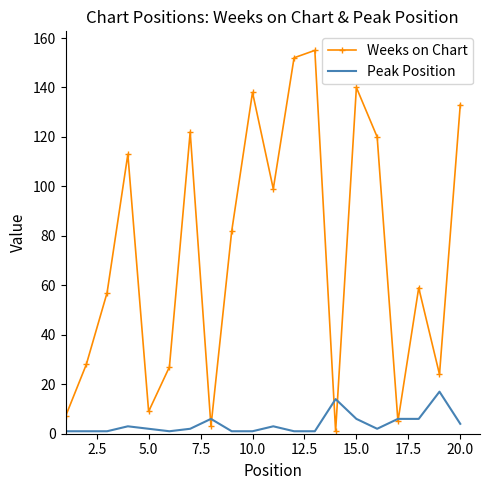

After their last crossing, which series has the higher values: Peak Position or Weeks on Chart?

Weeks on Chart